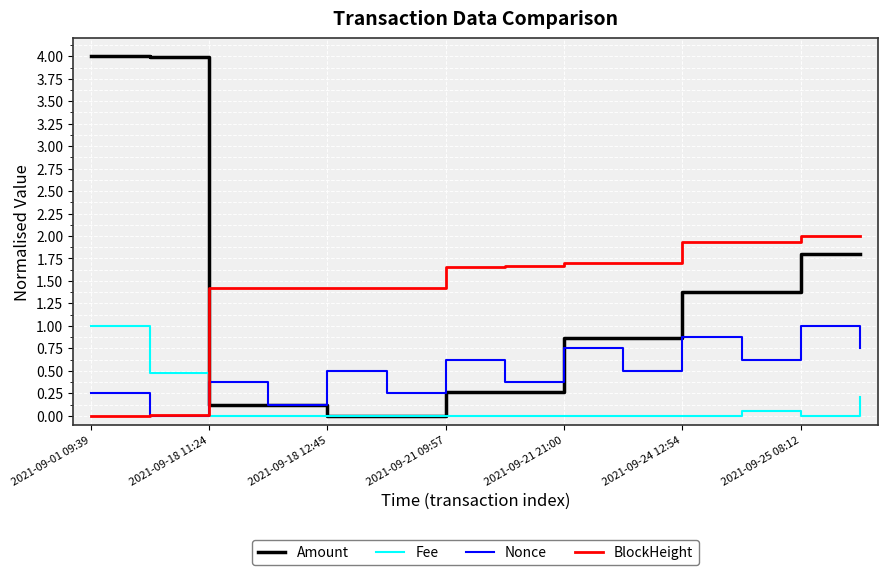

Which series has the widest spread of values?

Amount